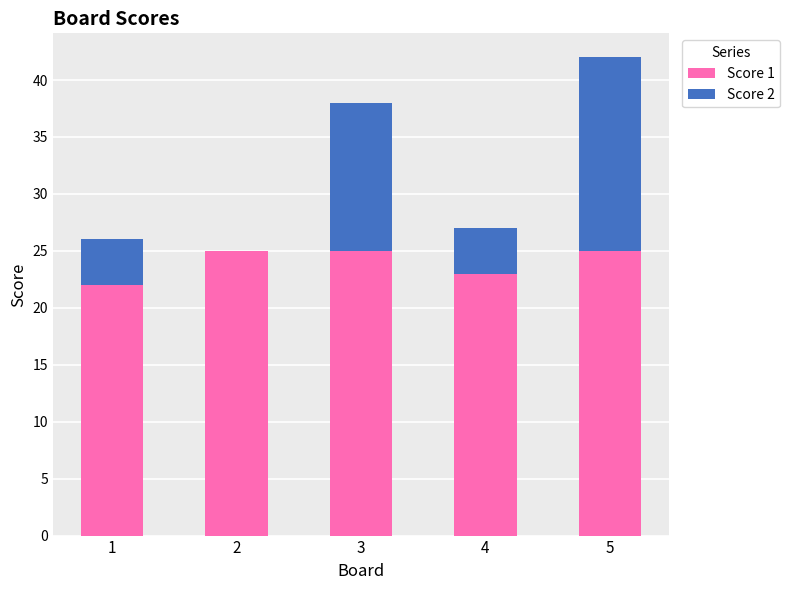

Reading left to right, what are the values for Score 1?

1=22	2=25	3=25	4=23	5=25